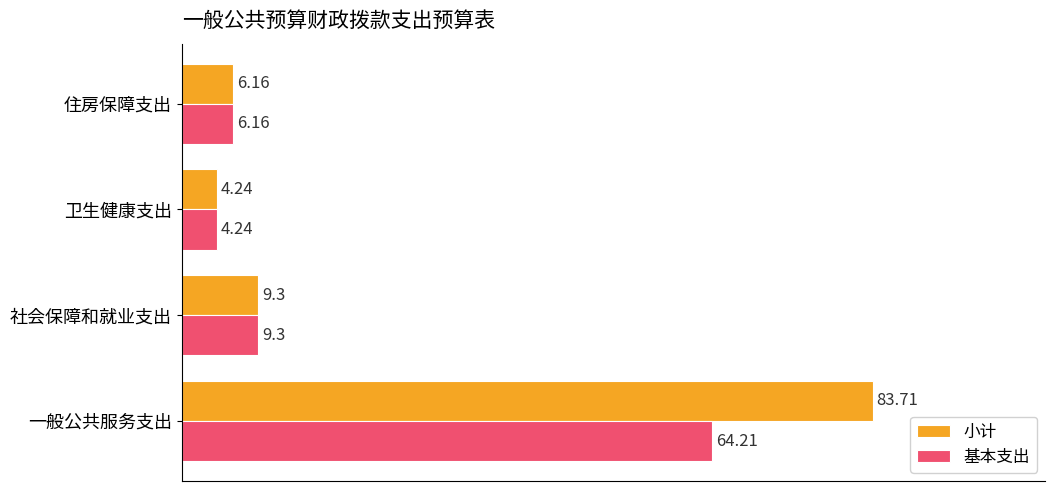

What is the difference between the maximum and minimum values in the 基本支出 series?

60.0